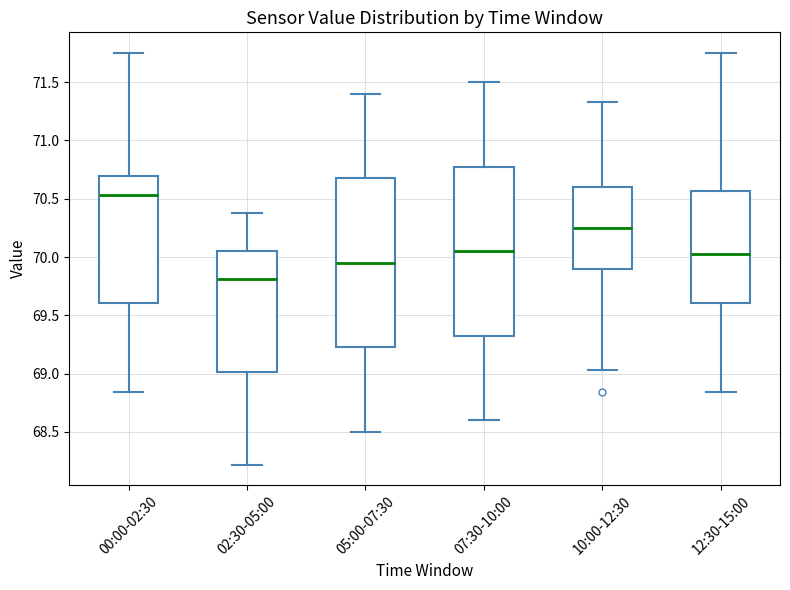

Reading left to right, read every box against the y-axis: the position of its median line, the range the box covers, and the ends of its whiskers. The values are not printed on the chart, so give them approximately, as read against the axis.

00:00-02:30: median 70.55, box 69.60 to 70.70, whiskers 68.85 to 71.75
02:30-05:00: median 69.80, box 69.00 to 70.05, whiskers 68.20 to 70.40
05:00-07:30: median 69.95, box 69.25 to 70.70, whiskers 68.50 to 71.40
07:30-10:00: median 70.05, box 69.35 to 70.80, whiskers 68.60 to 71.50
10:00-12:30: median 70.25, box 69.90 to 70.60, whiskers 69.05 to 71.35
12:30-15:00: median 70.05, box 69.60 to 70.55, whiskers 68.85 to 71.75